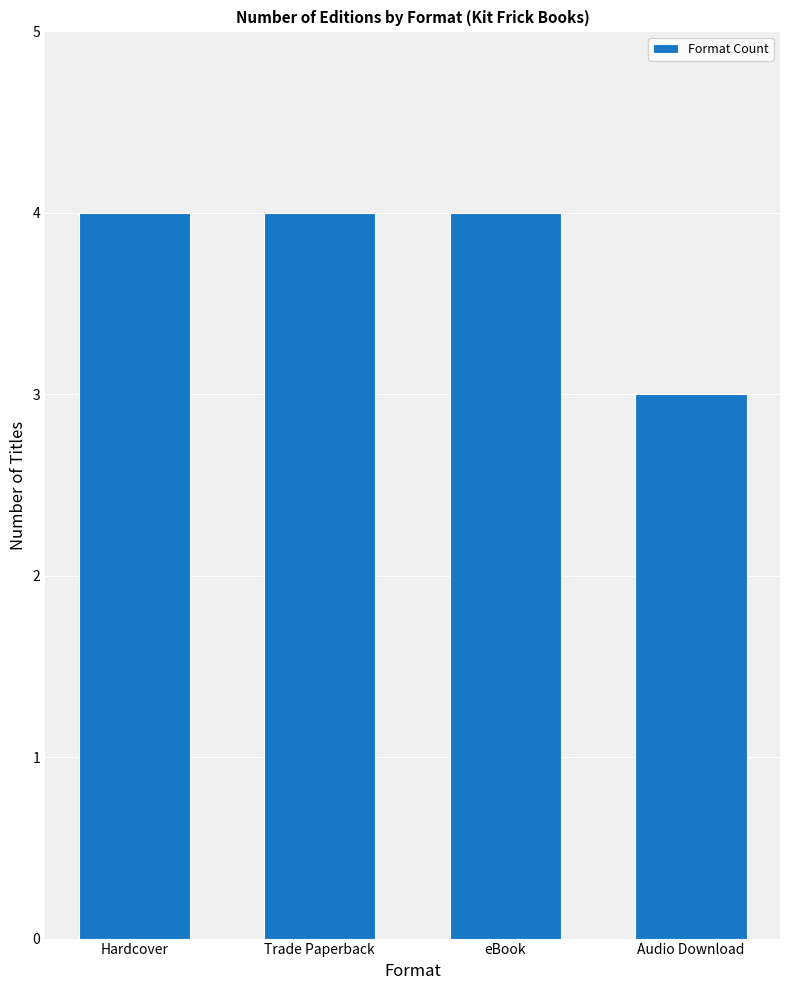

What is the sum of the values at eBook and Audio Download?

7